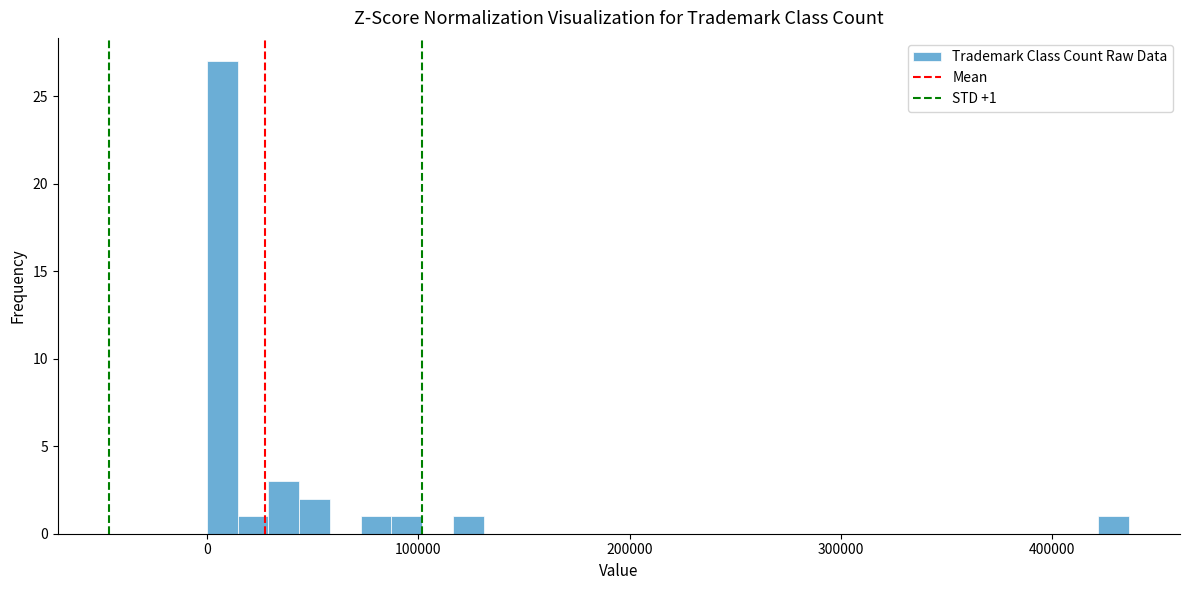

Read against the x-axis, roughly where is the centre of the tallest bar?

10000